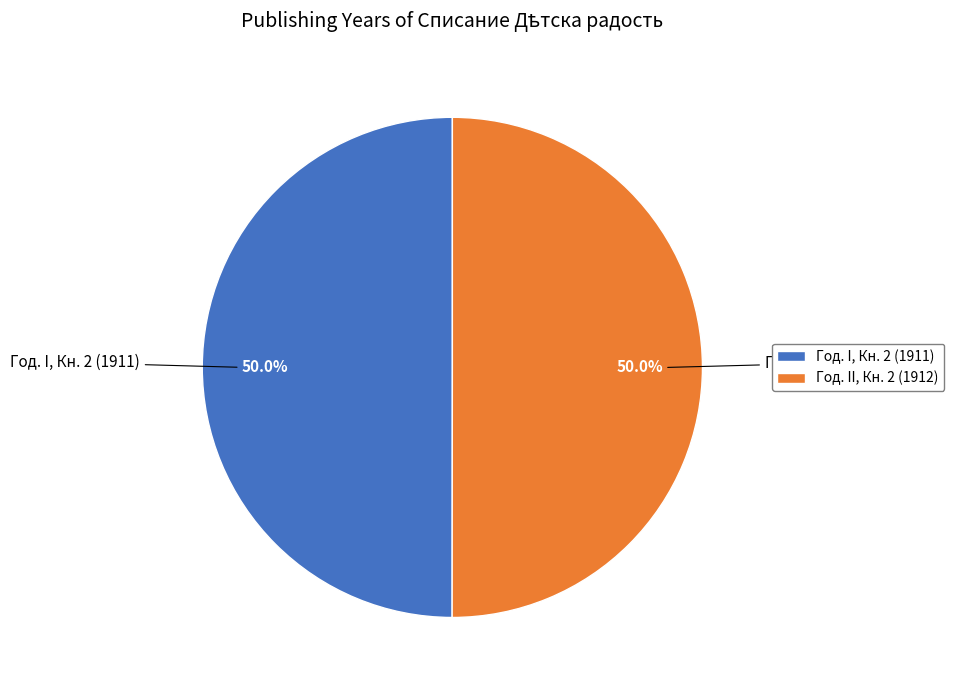

What percentage do Год. II, Кн. 2 (1912) and Год. I, Кн. 2 (1911) together represent?

100.0%